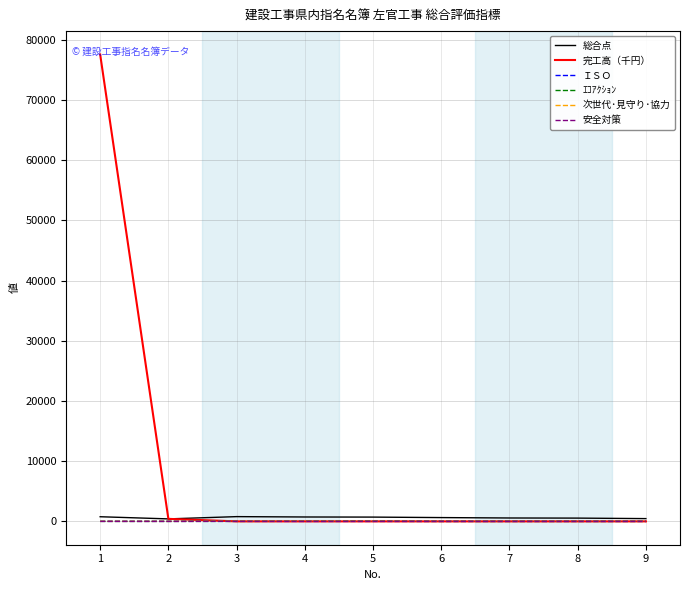

Which series has the largest range (max minus min)?

完工高（千円）